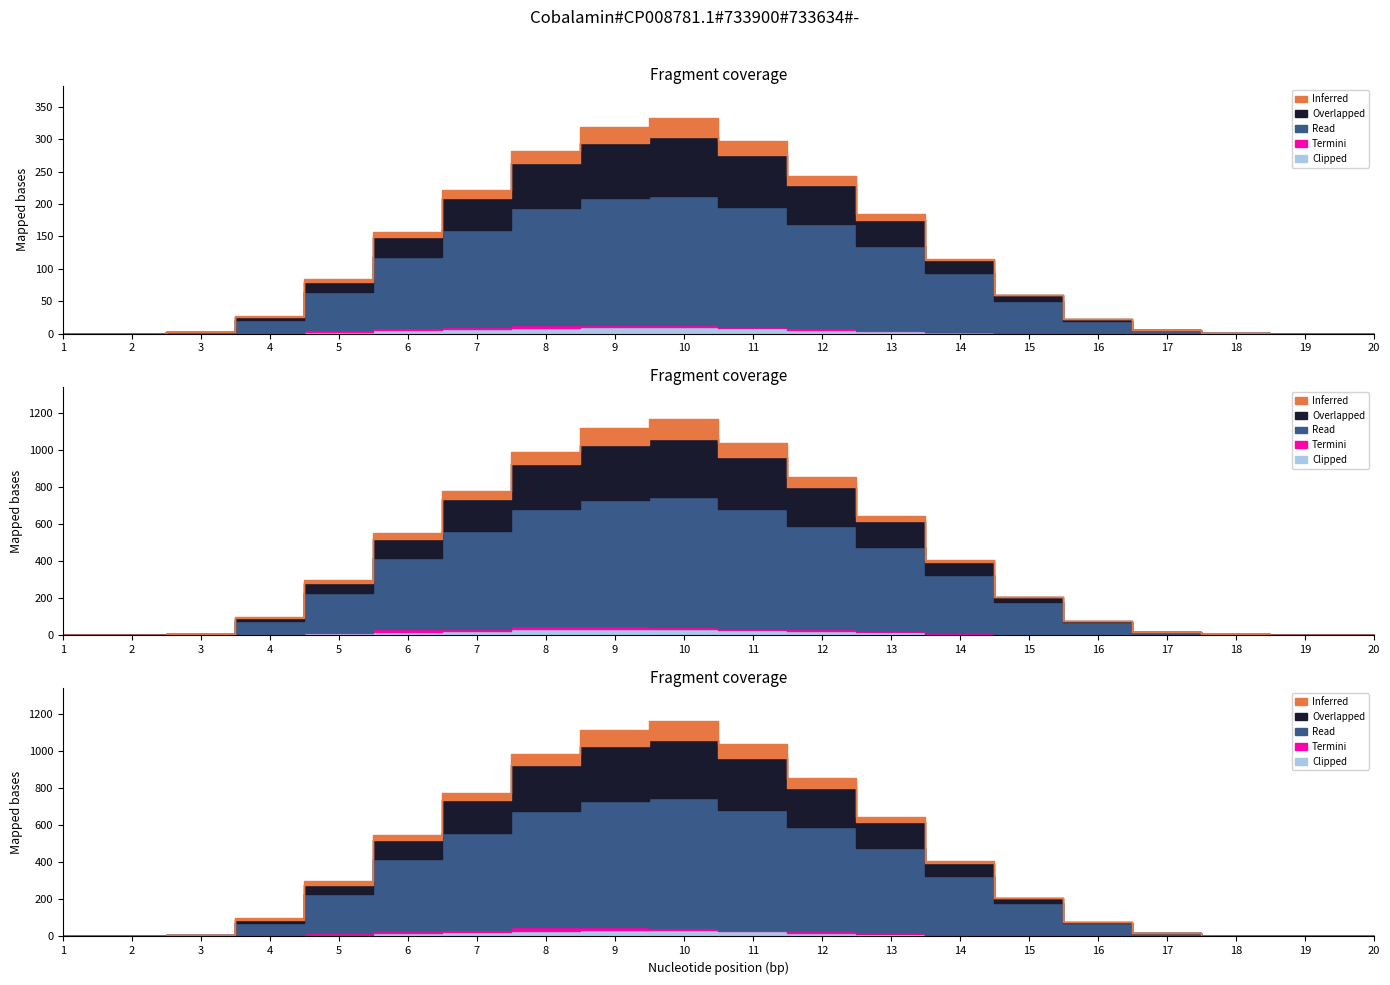

What are all the series names shown in the legend?

Inferred, Overlapped, Read, Termini, Clipped